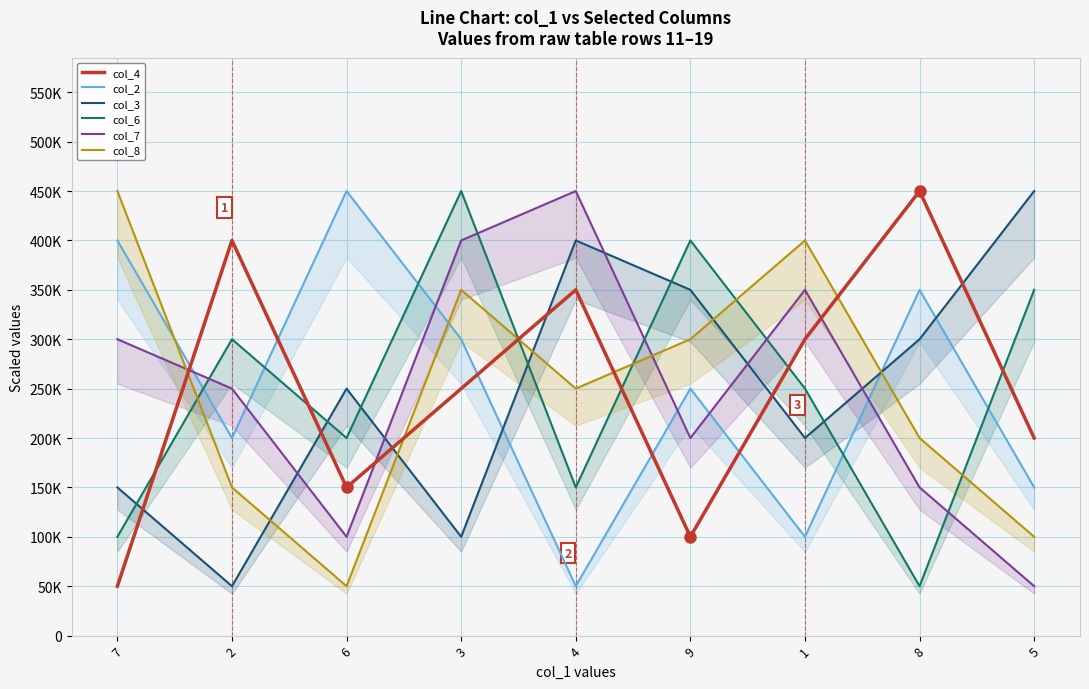

True or false: col_8 has a value of 179094 at 5.

False